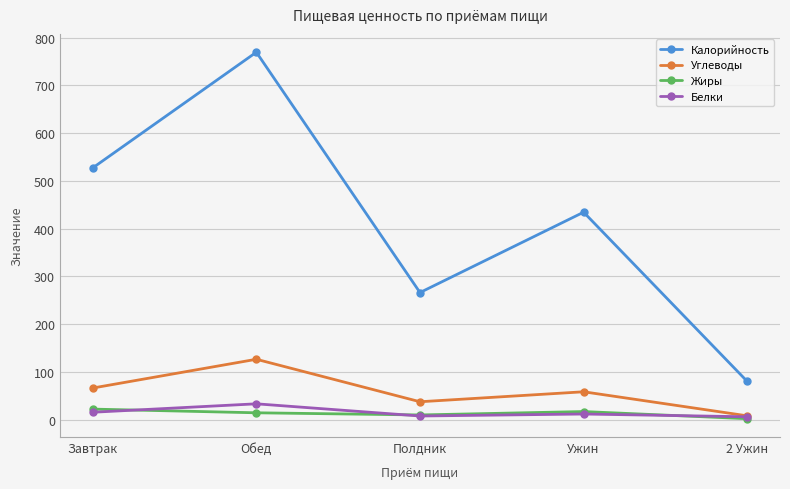

Which series has the widest spread of values?

Калорийность